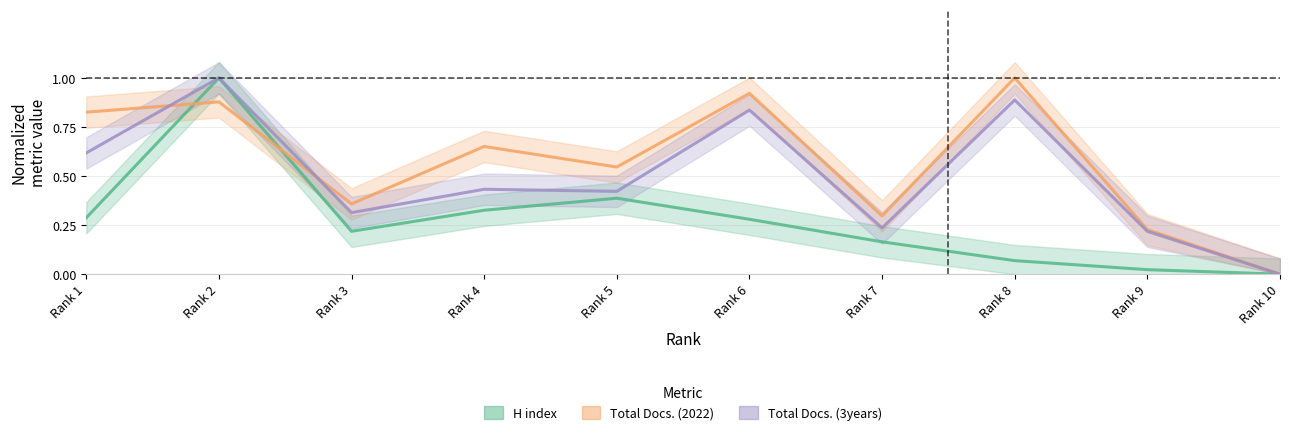

What is the sum of the Total Docs. (2022) values at Rank 9 and Rank 2?

1.1